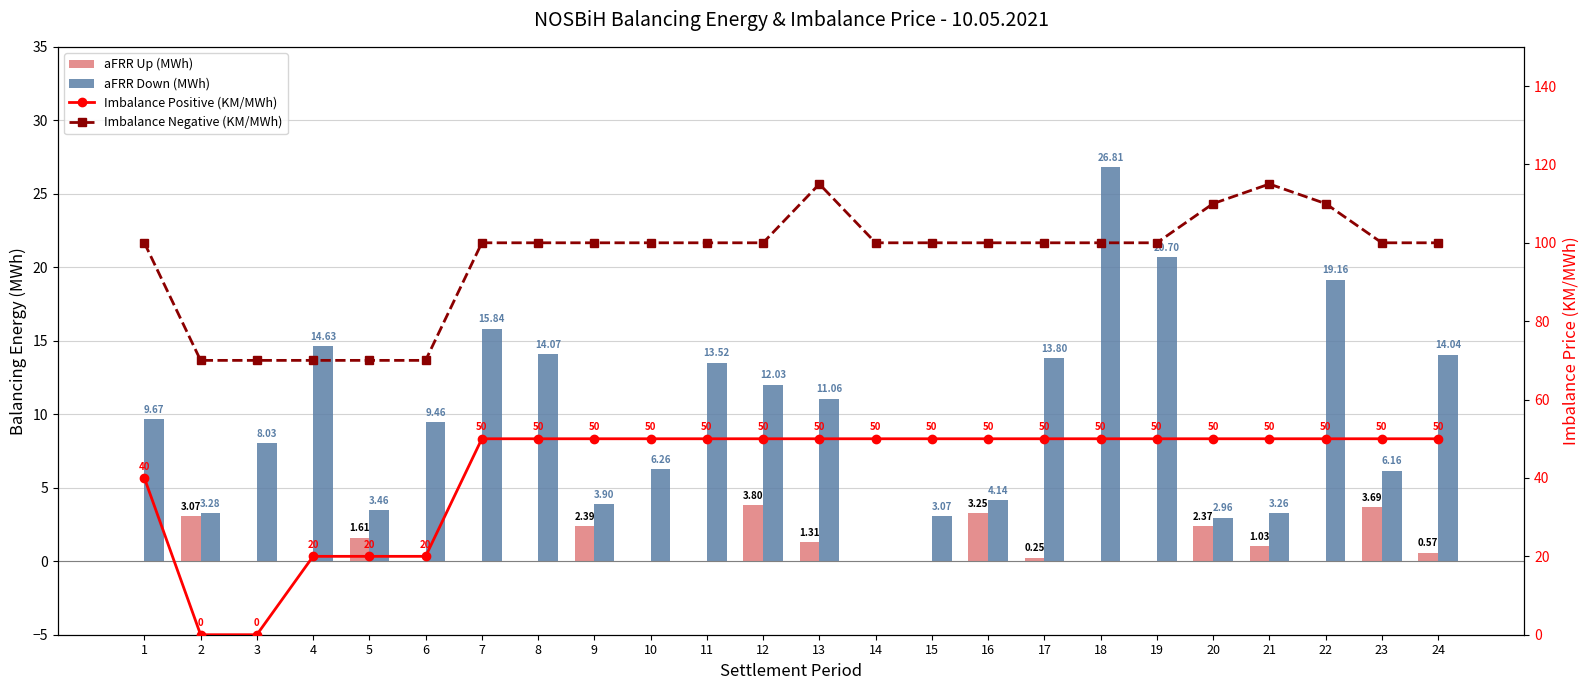

The Imbalance Negative (KM/MWh) series shows 50.5 at 15. True or false?

False